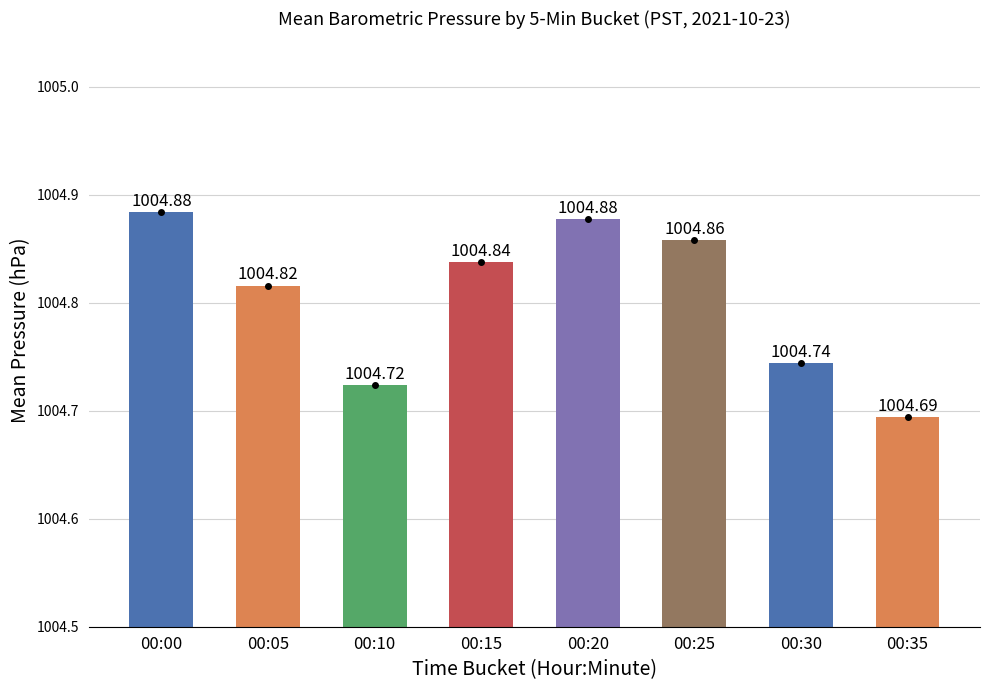

Reading left to right, list all the values displayed in this chart.

00:00=1004.9	00:05=1004.8	00:10=1004.7	00:15=1004.8	00:20=1004.9	00:25=1004.9	00:30=1004.7	00:35=1004.7